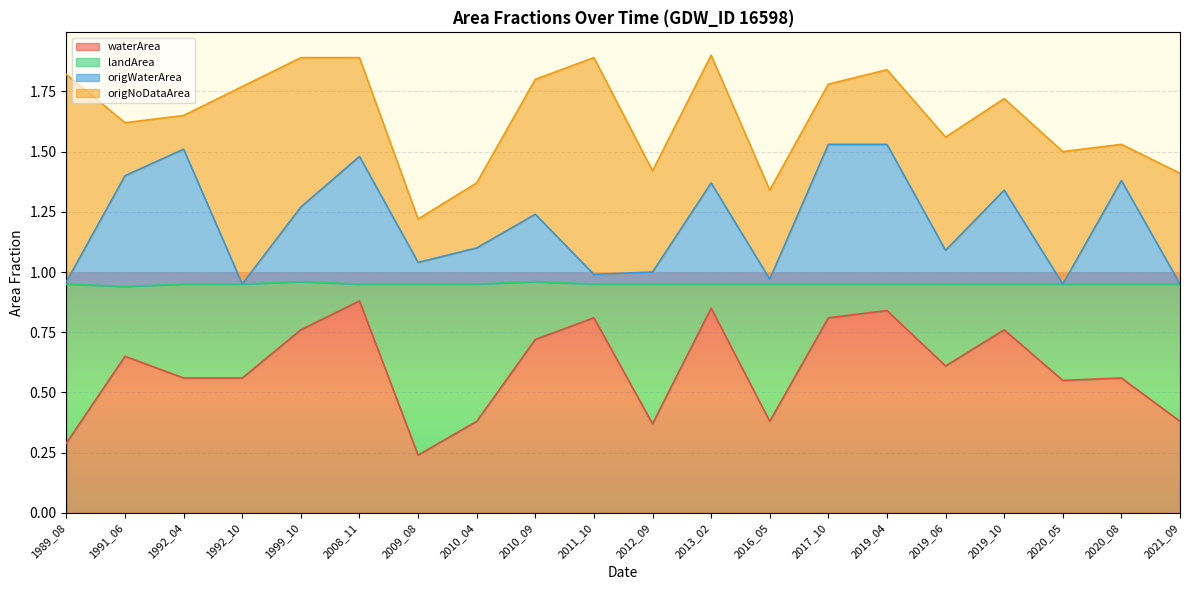

Is it true that waterArea equals 0.4 at 2013_02?

False